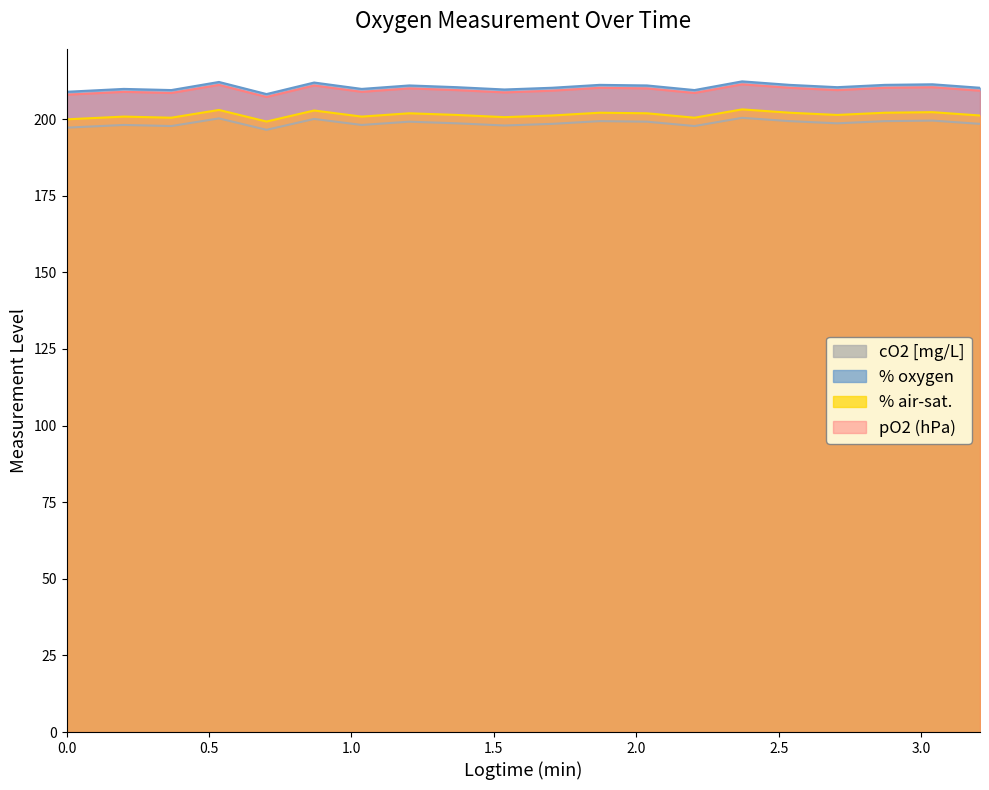

How many series are shown in this chart?

4